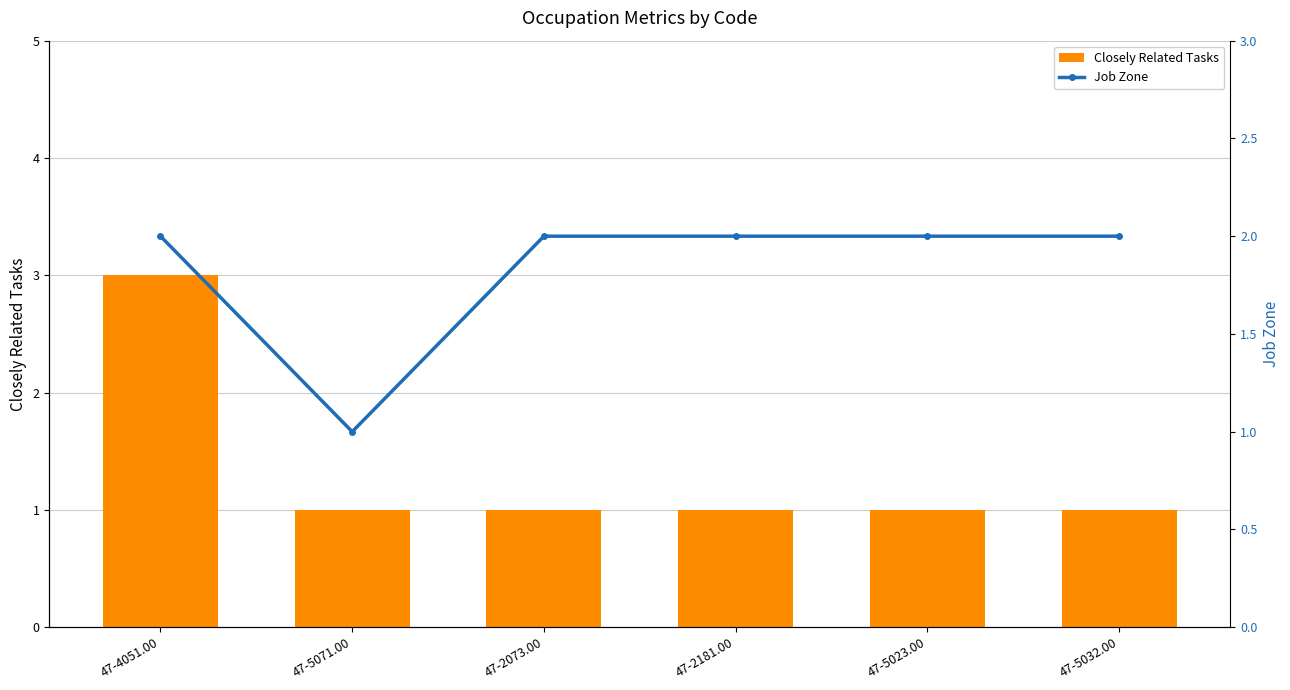

Which has a higher value, 47-2073.00 or 47-5032.00?

47-2073.00